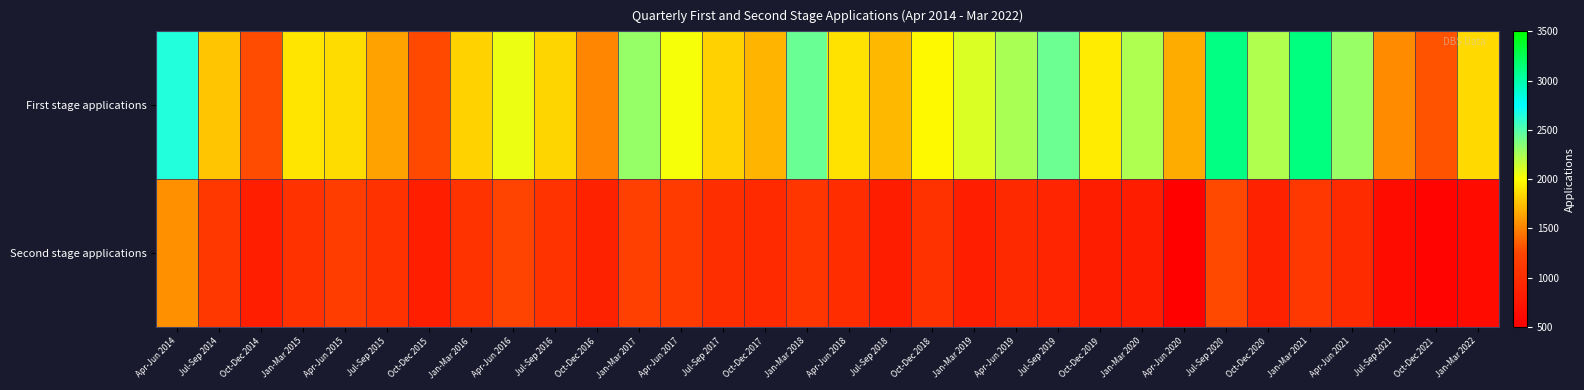

Reading left to right, list all the values displayed in this chart.

First stage applications: Apr-Jun 2014=2649	Jul-Sep 2014=1769	Oct-Dec 2014=1283	Jan-Mar 2015=1898	Apr-Jun 2015=1861	Jul-Sep 2015=1629	Oct-Dec 2015=1272	Jan-Mar 2016=1823	Apr-Jun 2016=2056	Jul-Sep 2016=1831	Oct-Dec 2016=1514	Jan-Mar 2017=2310	Apr-Jun 2017=2026	Jul-Sep 2017=1817	Oct-Dec 2017=1700	Jan-Mar 2018=2435	Apr-Jun 2018=1887	Jul-Sep 2018=1716	Oct-Dec 2018=1980	Jan-Mar 2019=2108	Apr-Jun 2019=2247	Jul-Sep 2019=2428	Oct-Dec 2019=1929	Jan-Mar 2020=2237	Apr-Jun 2020=1669	Jul-Sep 2020=3112	Oct-Dec 2020=2233	Jan-Mar 2021=3121	Apr-Jun 2021=2301	Jul-Sep 2021=1537	Oct-Dec 2021=1309	Jan-Mar 2022=1850
Second stage applications: Apr-Jun 2014=1559	Jul-Sep 2014=1114	Oct-Dec 2014=849	Jan-Mar 2015=1047	Apr-Jun 2015=1168	Jul-Sep 2015=1048	Oct-Dec 2015=844	Jan-Mar 2016=1064	Apr-Jun 2016=1237	Jul-Sep 2016=1059	Oct-Dec 2016=878	Jan-Mar 2017=1198	Apr-Jun 2017=1156	Jul-Sep 2017=1005	Oct-Dec 2017=965	Jan-Mar 2018=1087	Apr-Jun 2018=998	Jul-Sep 2018=828	Oct-Dec 2018=1050	Jan-Mar 2019=850	Apr-Jun 2019=956	Jul-Sep 2019=908	Oct-Dec 2019=826	Jan-Mar 2020=824	Apr-Jun 2020=532	Jul-Sep 2020=1267	Oct-Dec 2020=871	Jan-Mar 2021=1108	Apr-Jun 2021=980	Jul-Sep 2021=646	Oct-Dec 2021=550	Jan-Mar 2022=634